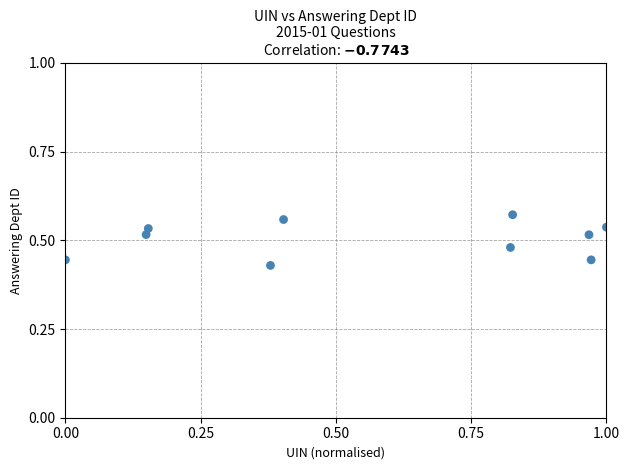

What is the range of X values (max minus min)?

1.0